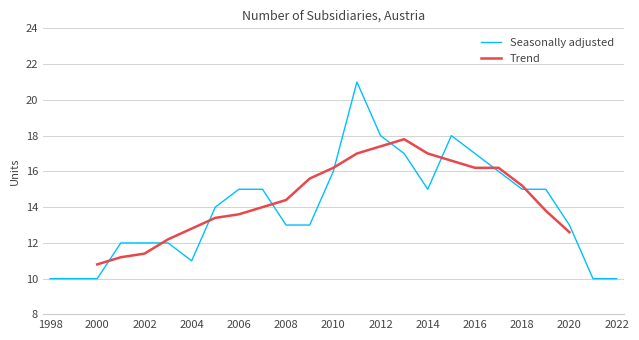

List the labels in order of value, smallest first.

1998, 1999, 2000, 2021, 2022, 2004, 2001, 2002, 2003, 2008, 2009, 2020, 2005, 2006, 2007, 2014, 2018, 2019, 2010, 2017, 2013, 2016, 2012, 2015, 2011